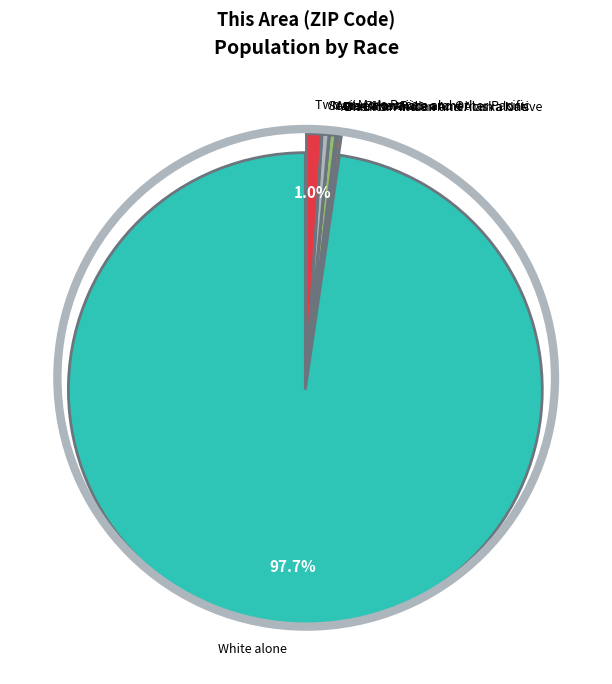

Is there a majority slice in this chart?

Yes